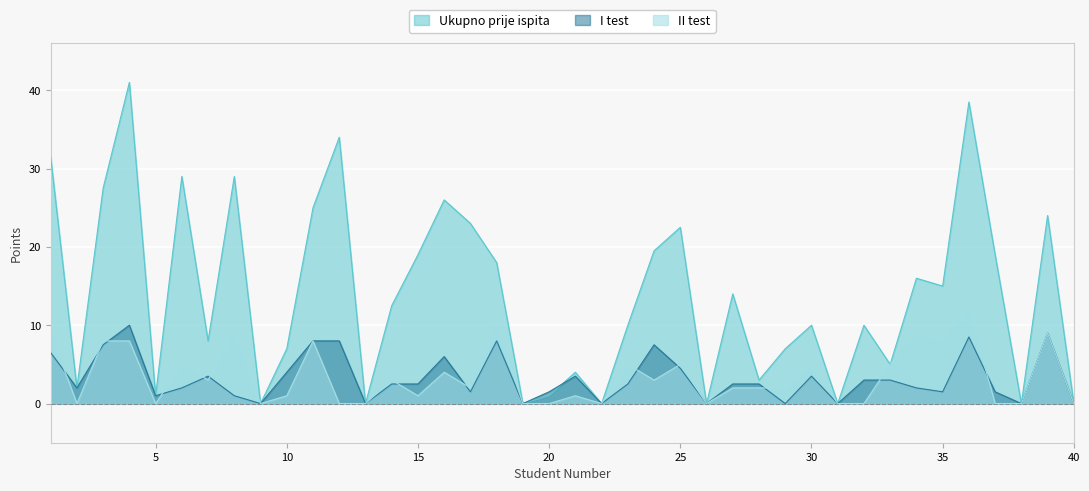

Rank the series by their maximum value, from highest to lowest.

Ukupno prije ispita, II test, I test